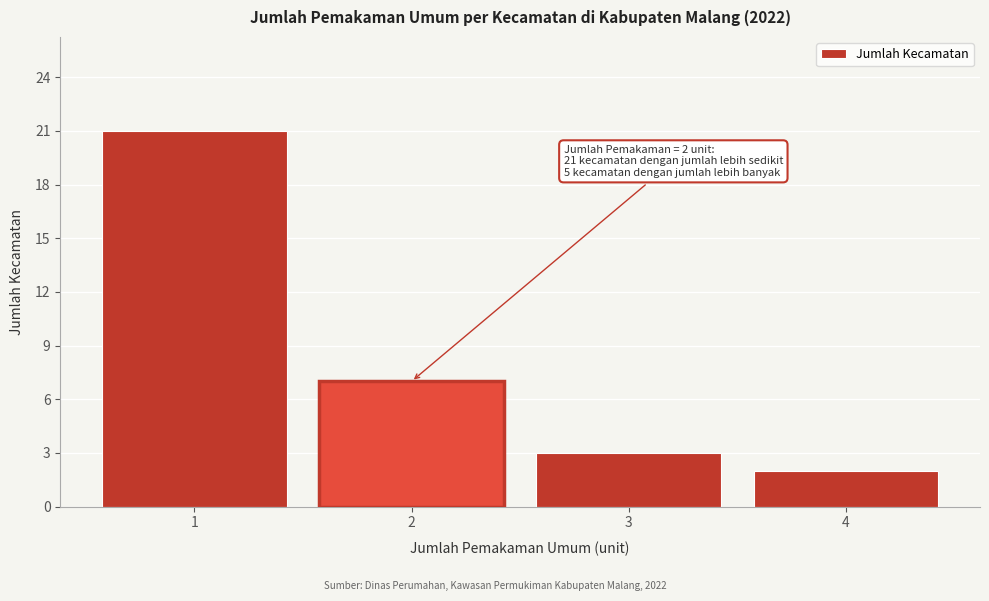

Reading left to right, extract all data points from this chart.

21	7	3	2